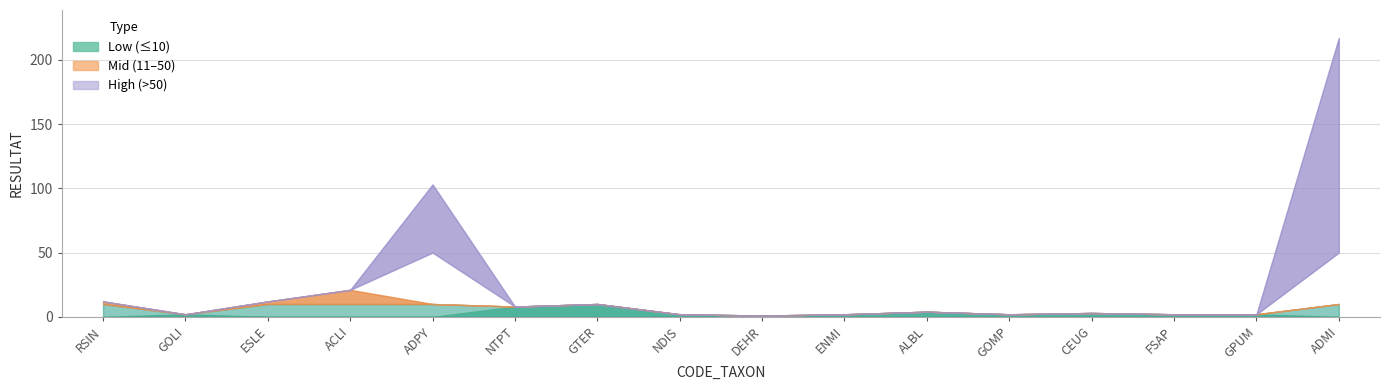

Rank the categories by value from lowest to highest.

DEHR, GOLI, NDIS, ENMI, GOMP, FSAP, GPUM, CEUG, ALBL, NTPT, GTER, RSIN, ESLE, ACLI, ADPY, ADMI